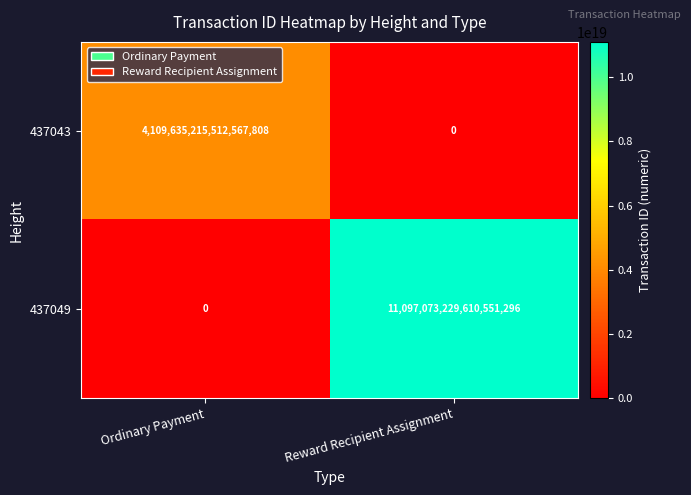

Rank the series at Ordinary Payment from highest to lowest value.

437043, 437049